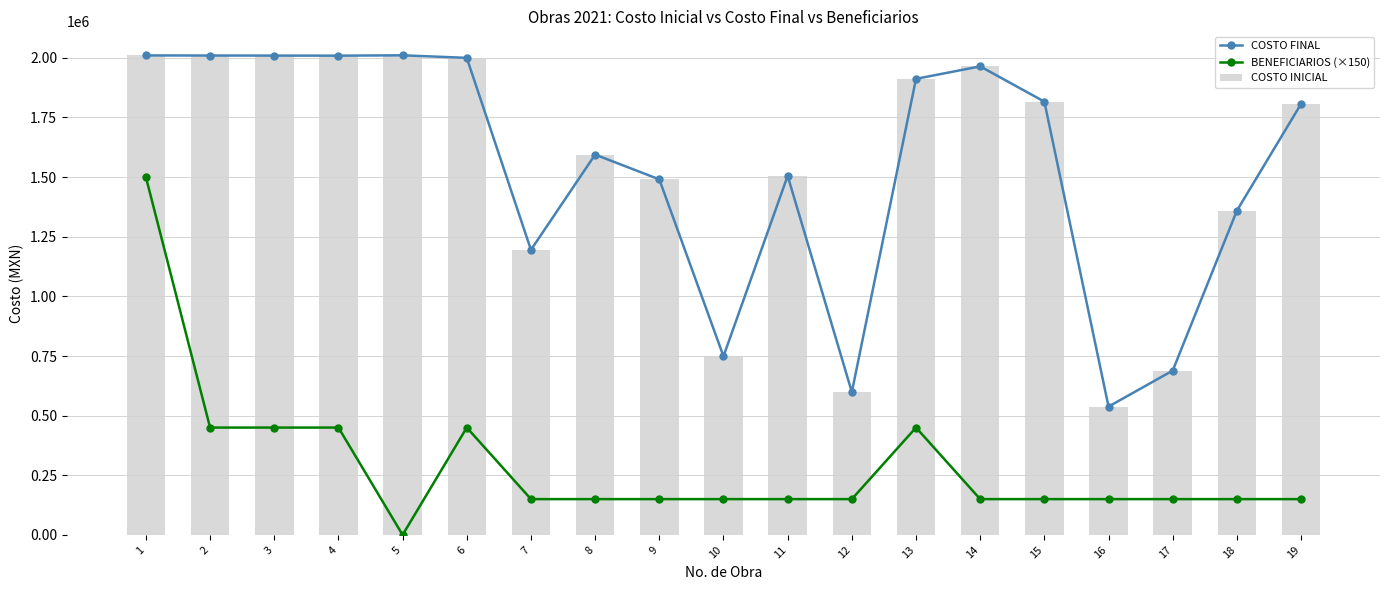

At which label does COSTO FINAL first exceed 1806979?

1